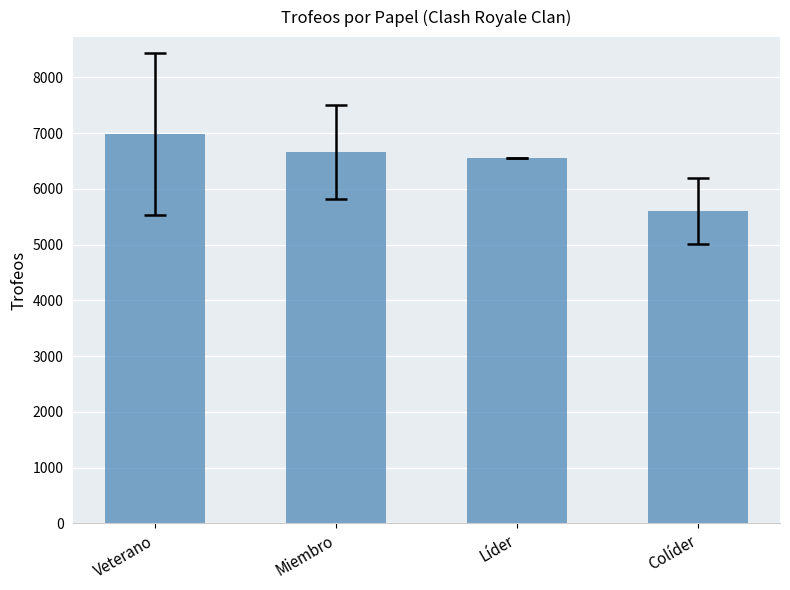

Which has a higher value, Veterano or Líder?

Veterano